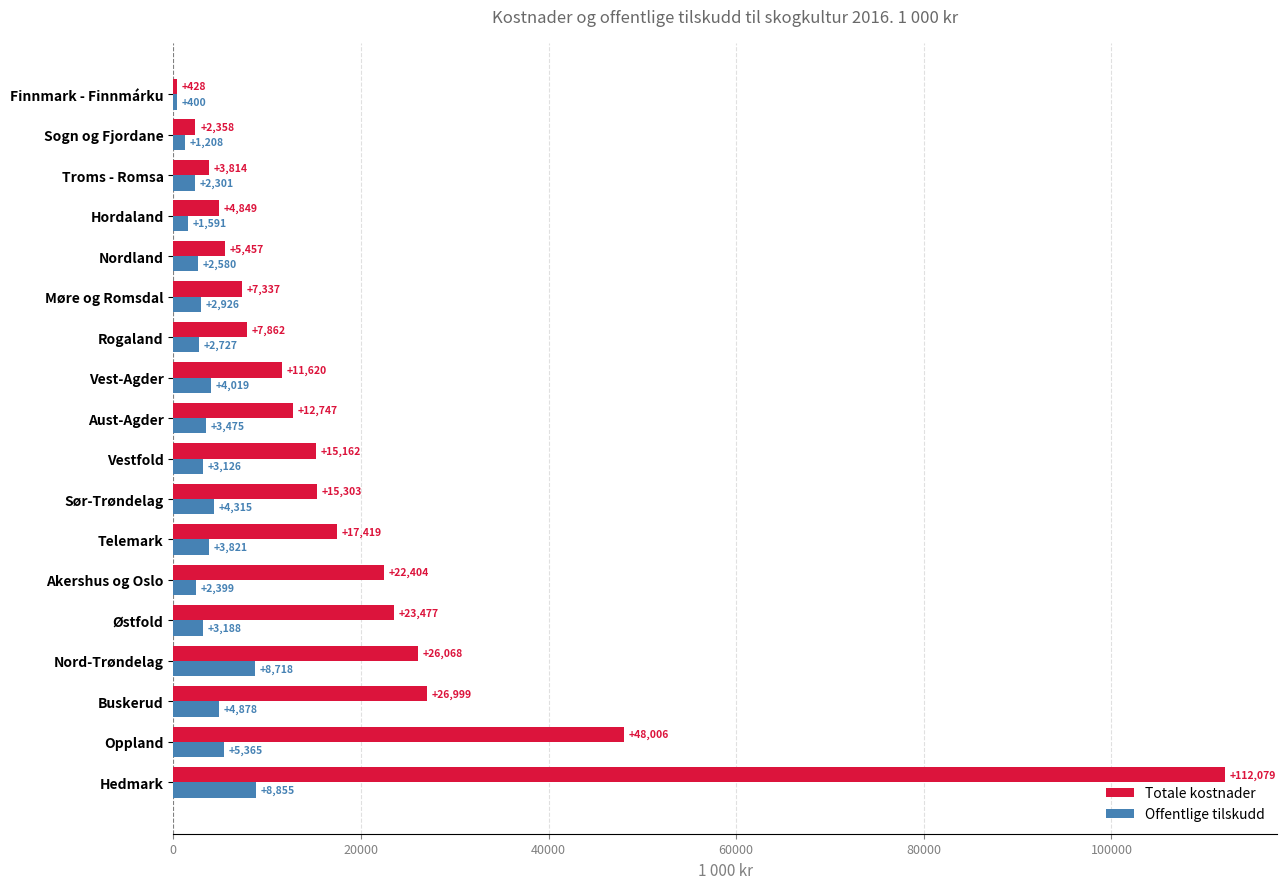

The value of Totale kostnader at Sør-Trøndelag is 15303. True or false?

True